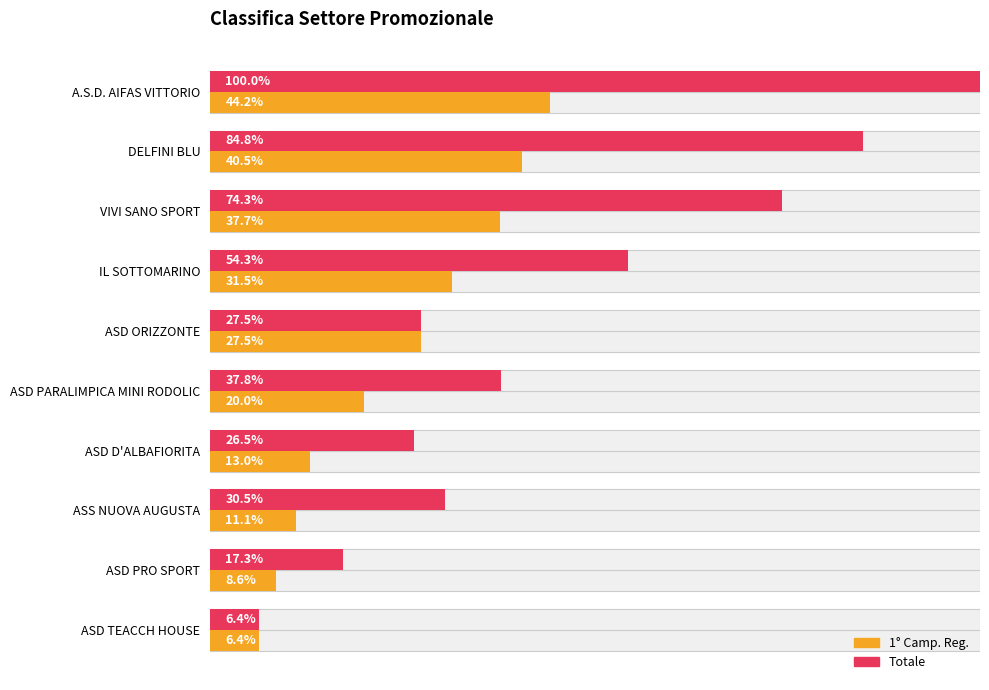

True or false: Totale has a value of 0.1 at ASD TEACCH HOUSE.

False